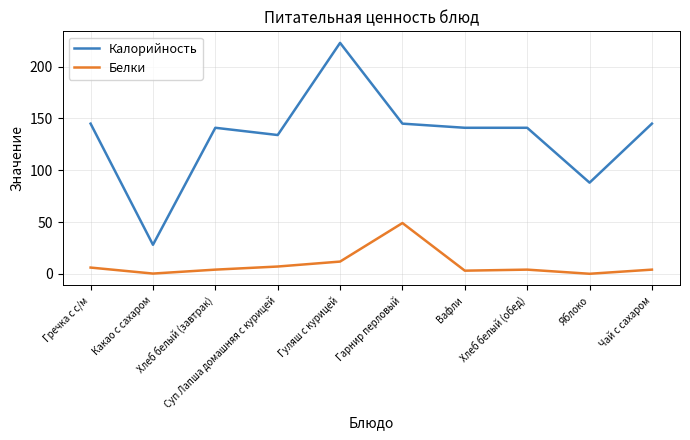

What are all the series names shown in the legend?

Калорийность, Белки